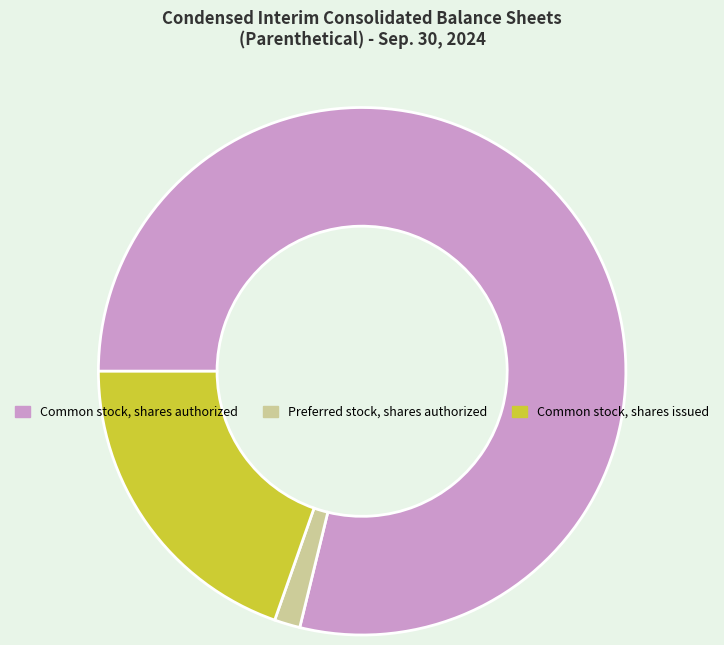

Is there a majority slice in this chart?

Yes